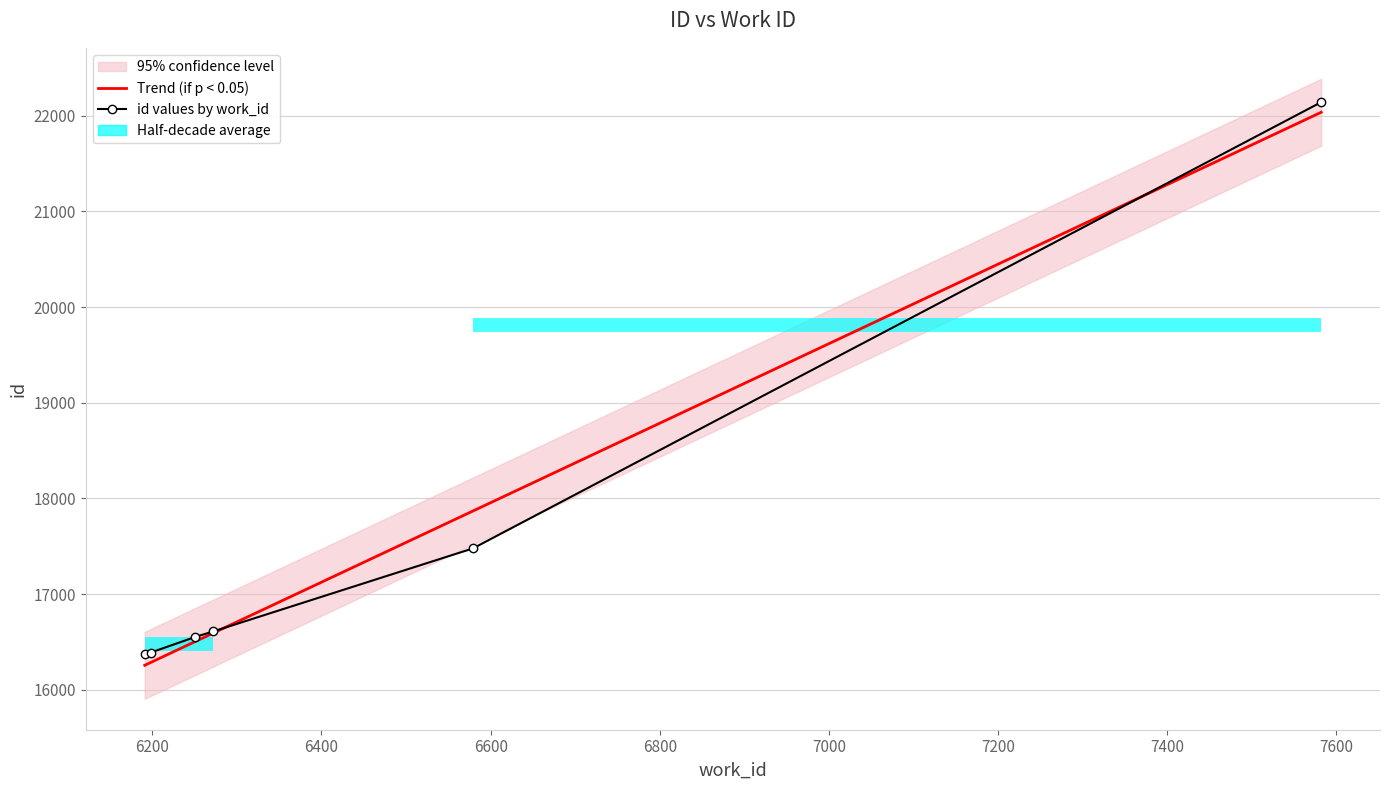

True or false: id values by work_id has more than 1 interior local peaks.

False